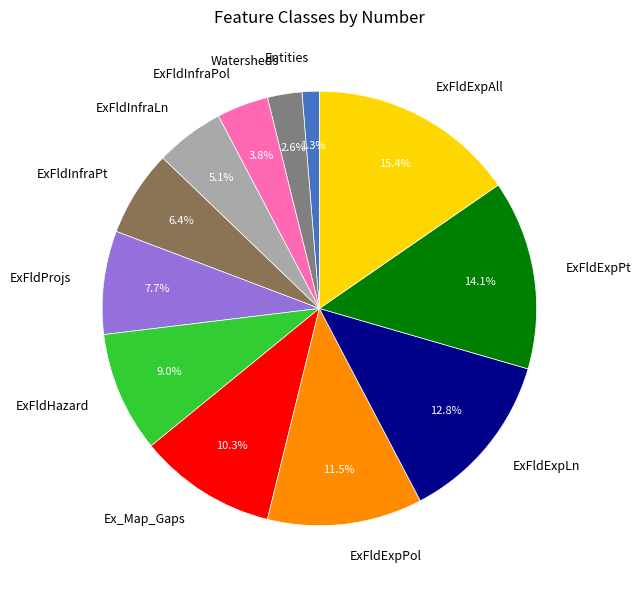

Is ExFldInfraPol the majority of the pie?

No